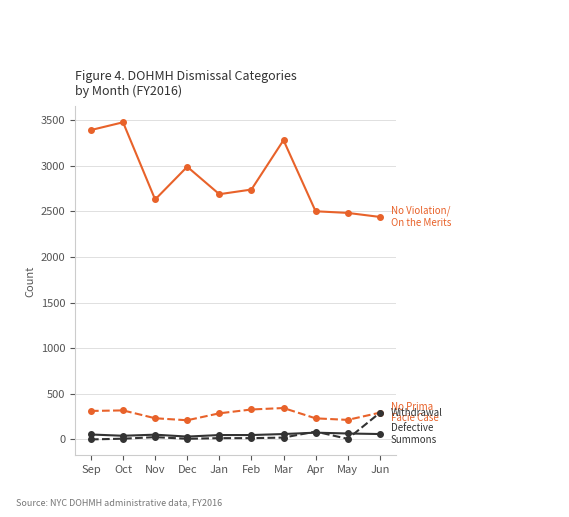

Does the chart display data point markers on the line(s)?

Yes